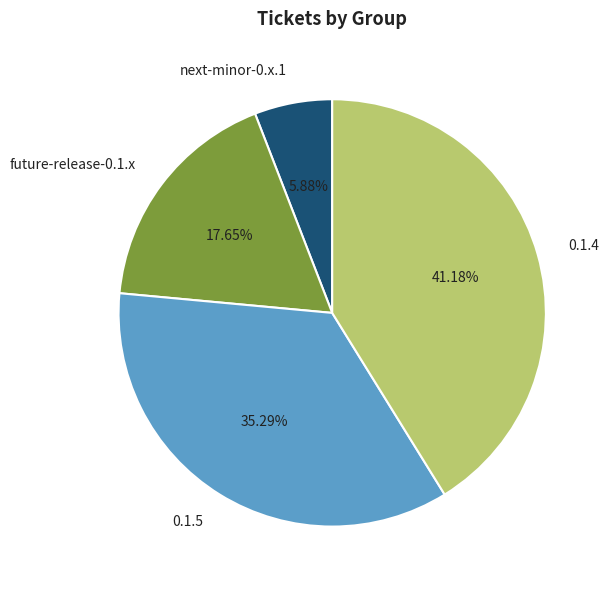

To the nearest percent, what portion does future-release-0.1.x represent?

18%